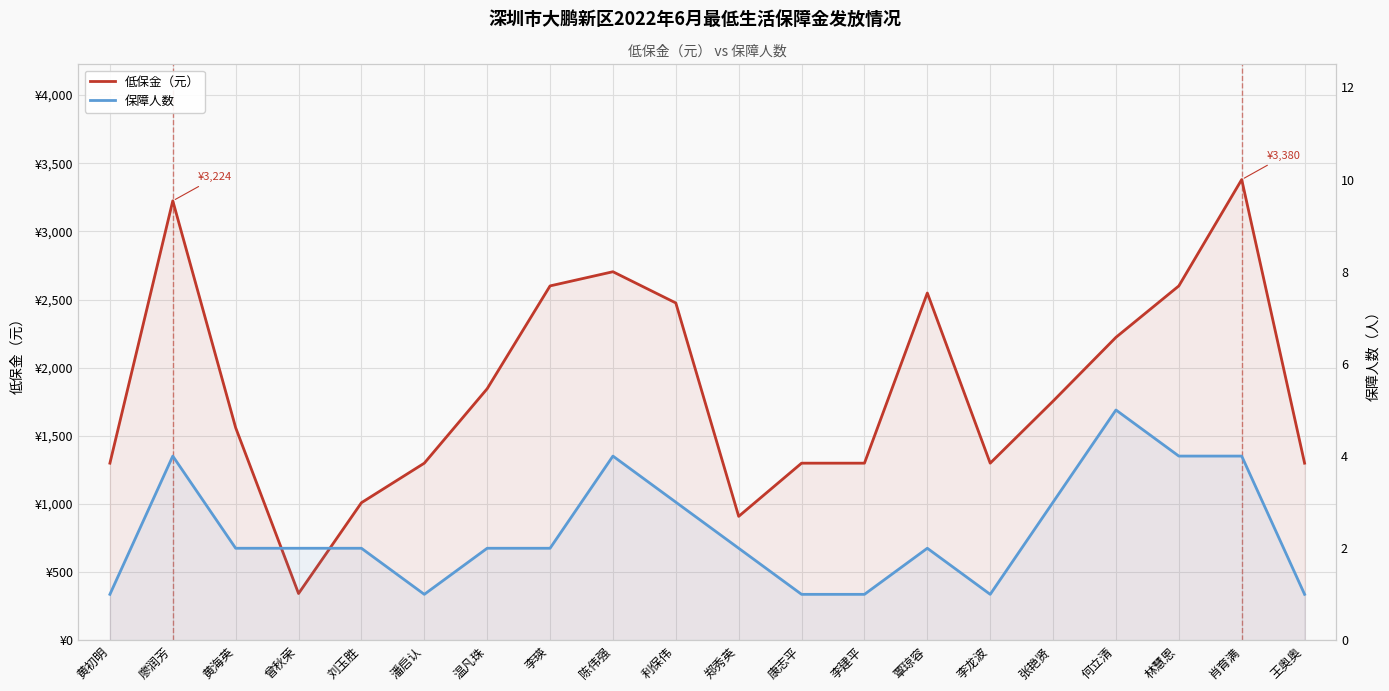

Between 李建平 and 李龙波, which series saw the biggest shift?

低保金（元）